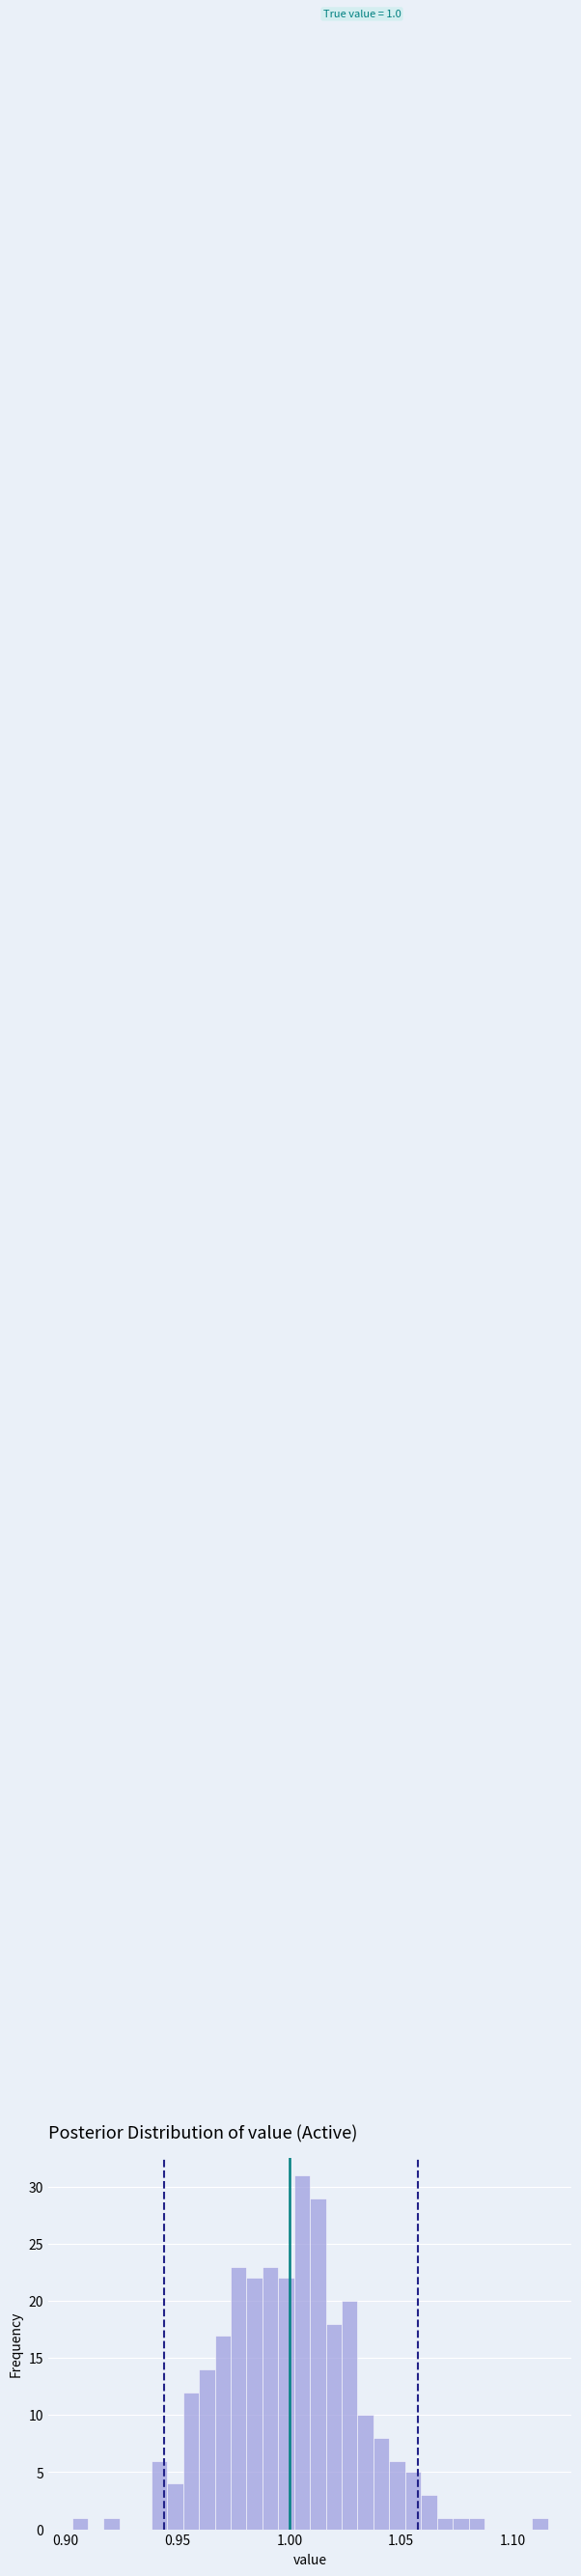

Around what value on the x-axis is the tallest bar? Give the approximate position of its centre, as read against the axis.

1.005